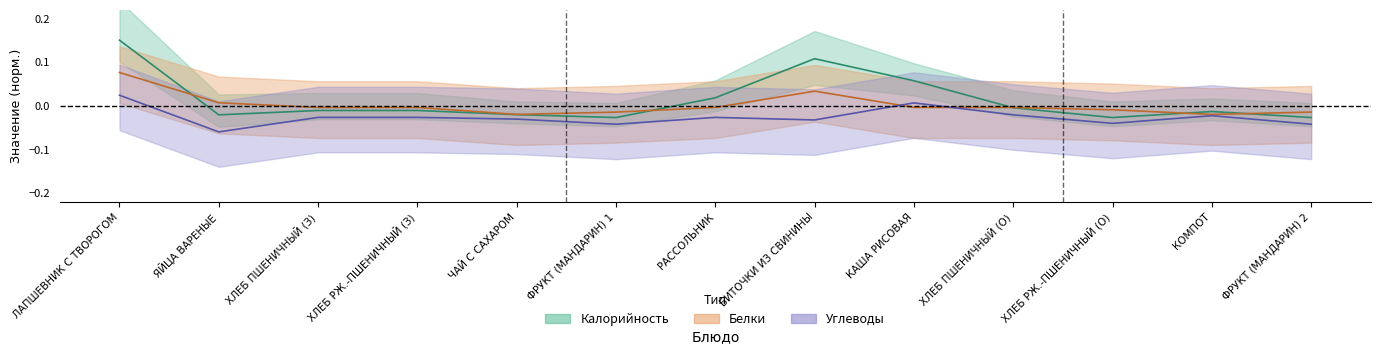

In Калорийность, how many points are higher than both neighbors (excluding endpoints)?

2